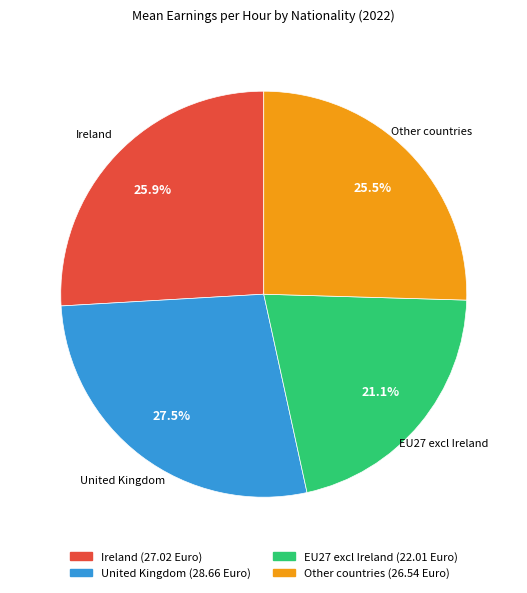

Which slice is the smallest?

EU27 excl Ireland